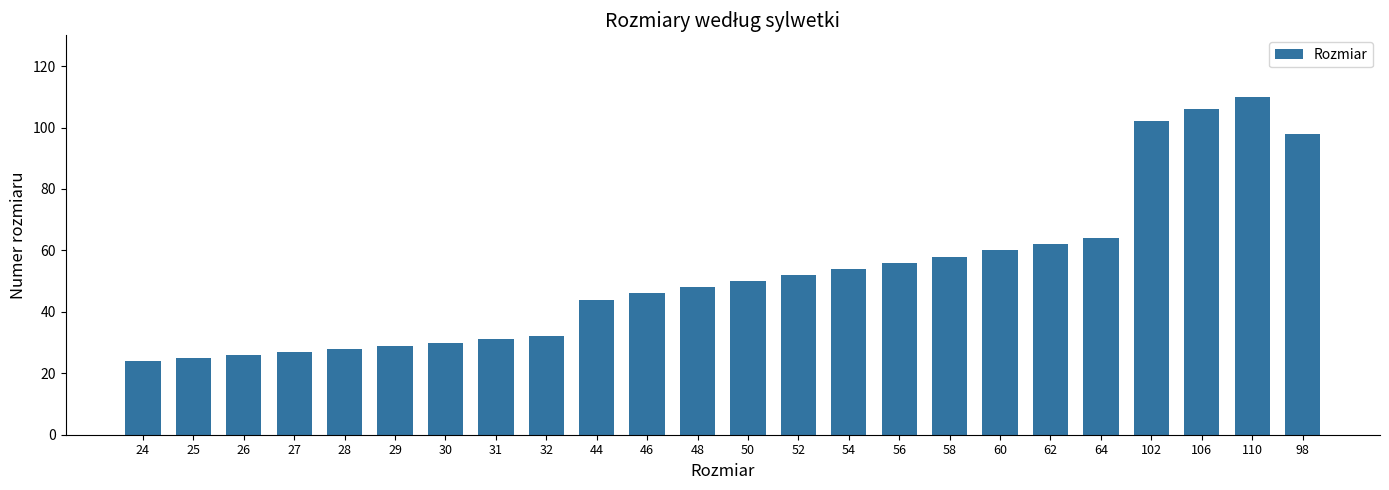

Approximately how many times larger is the value at 48 compared to 110?

0.4